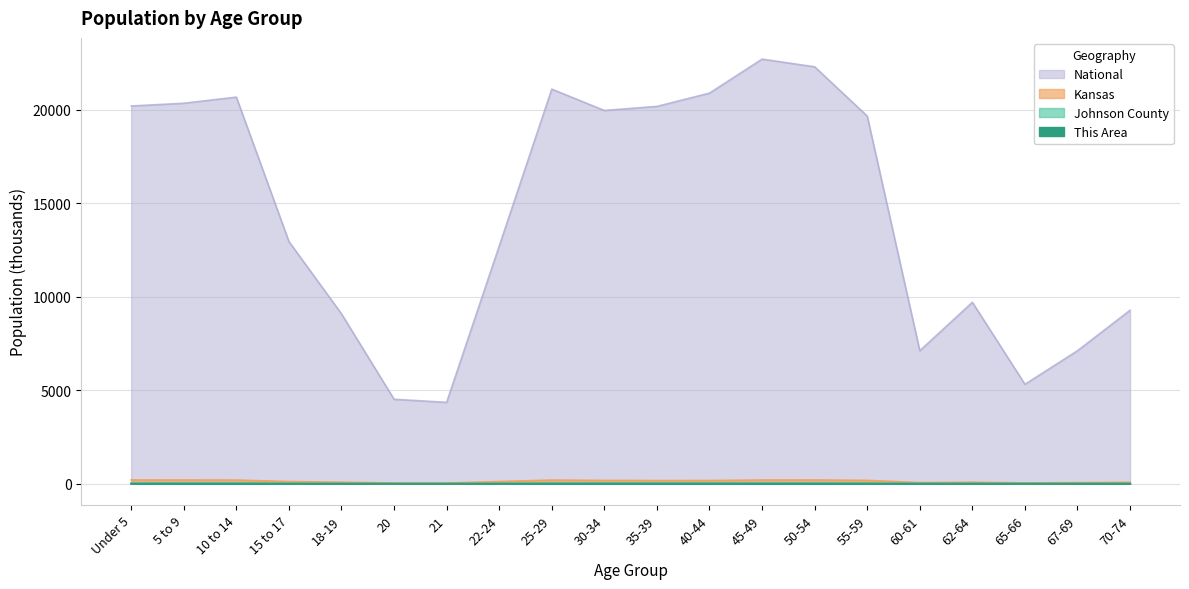

At which label does National reach its peak?

45-49